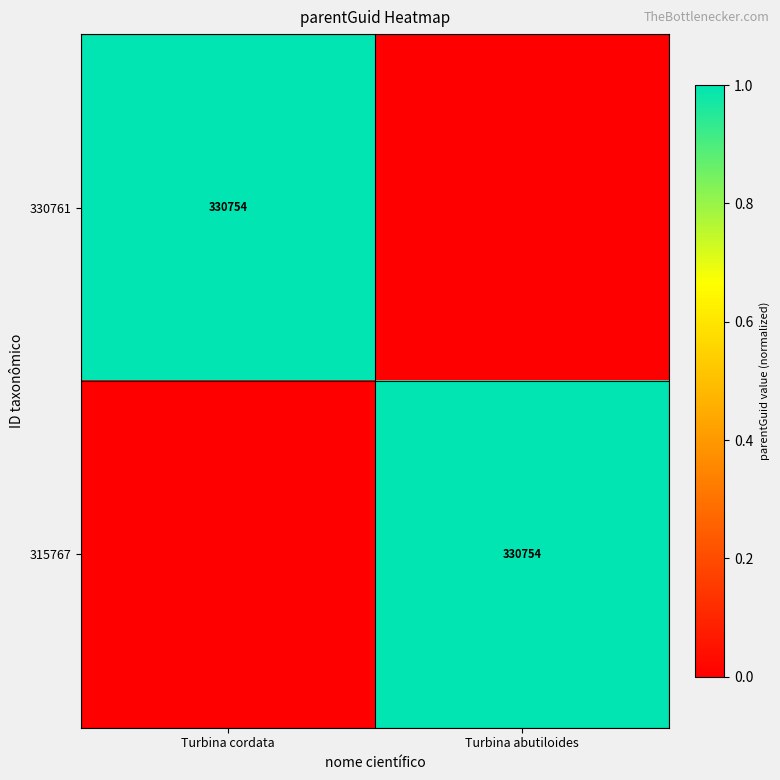

The value of 330761 at Turbina cordata is 330754. True or false?

True